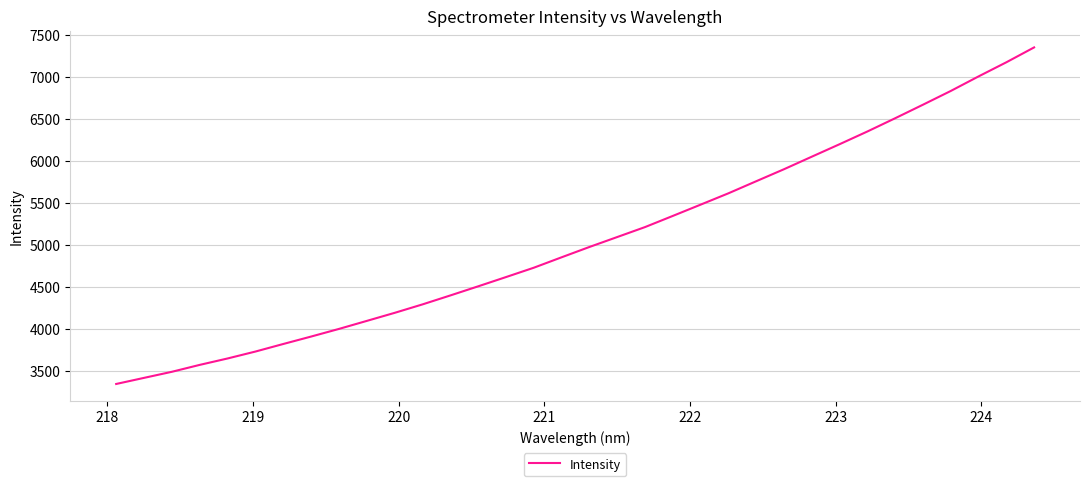

What is the difference between the maximum and minimum values?

4005.7